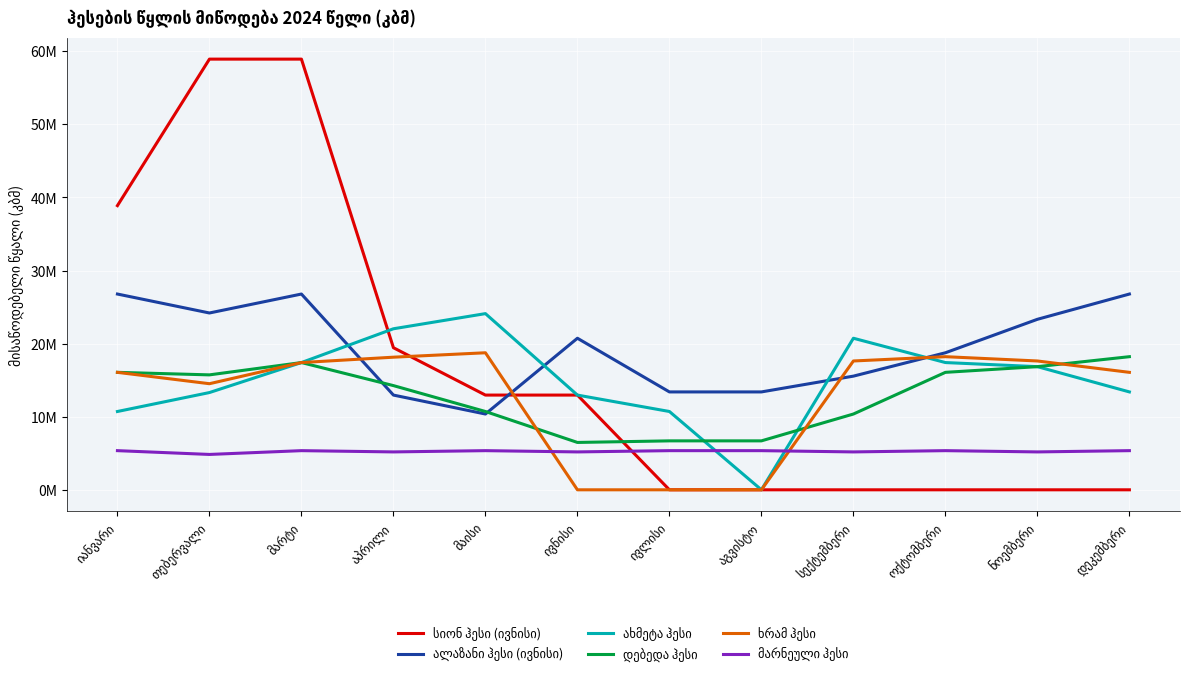

What is the label of the 12th point from the right?

იანვარი